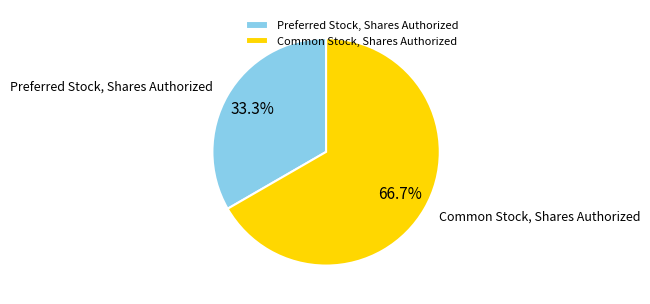

Between Preferred Stock, Shares Authorized and Common Stock, Shares Authorized, which is larger?

Common Stock, Shares Authorized